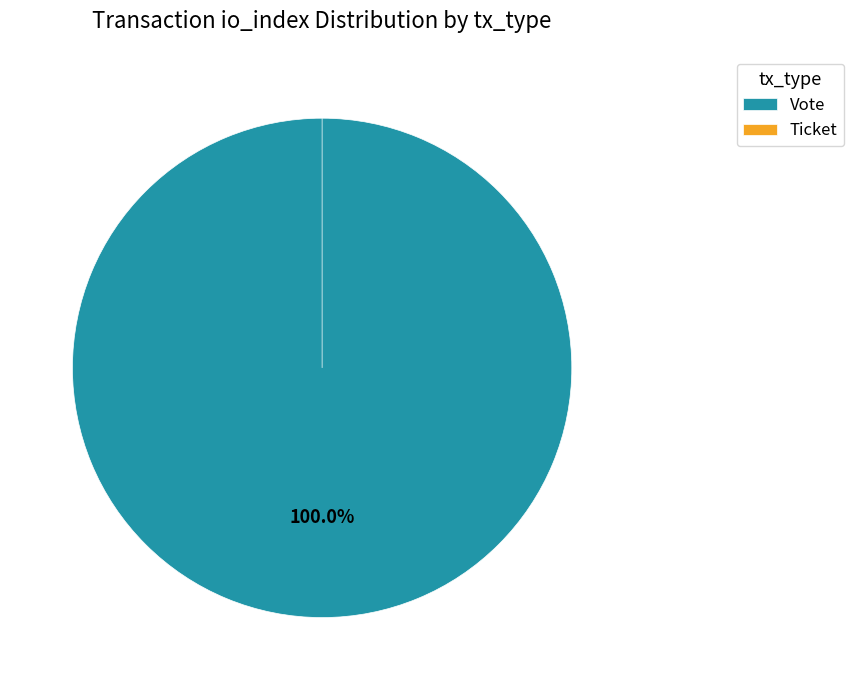

The Ticket slice represents 1% of the pie. True or false?

False